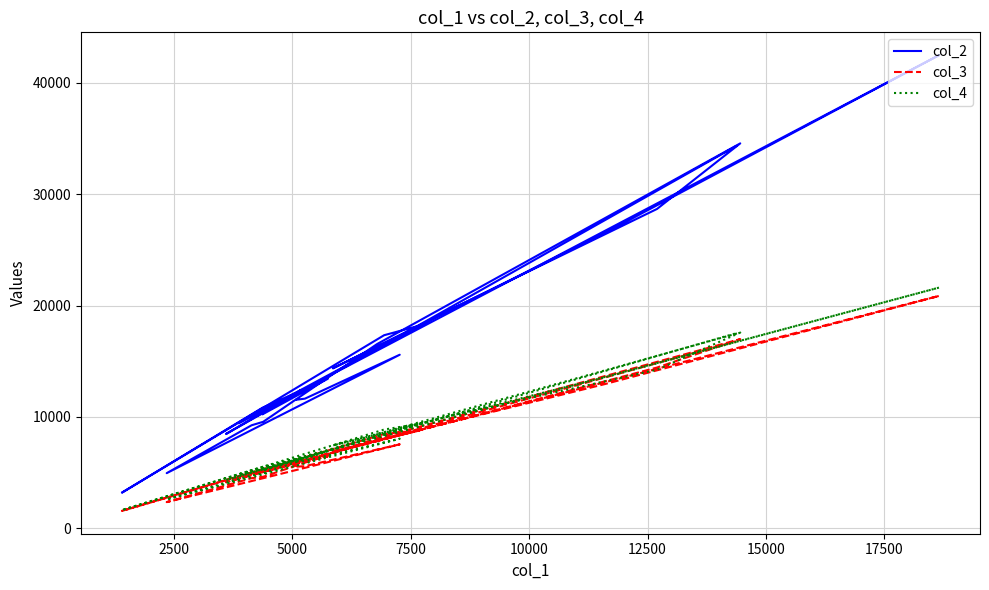

How many intersections are there between col_4 and col_3?

2